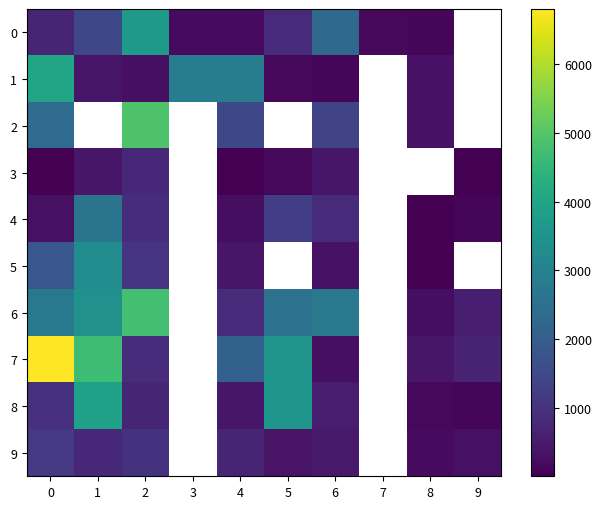

At which label is 9 closest to 671?

4